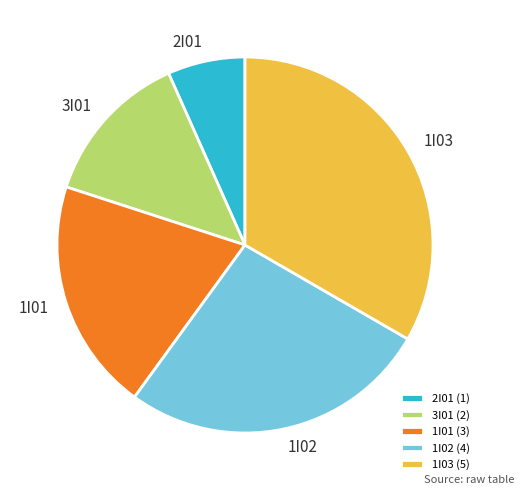

Does 2I01 account for over 50% of the chart?

No